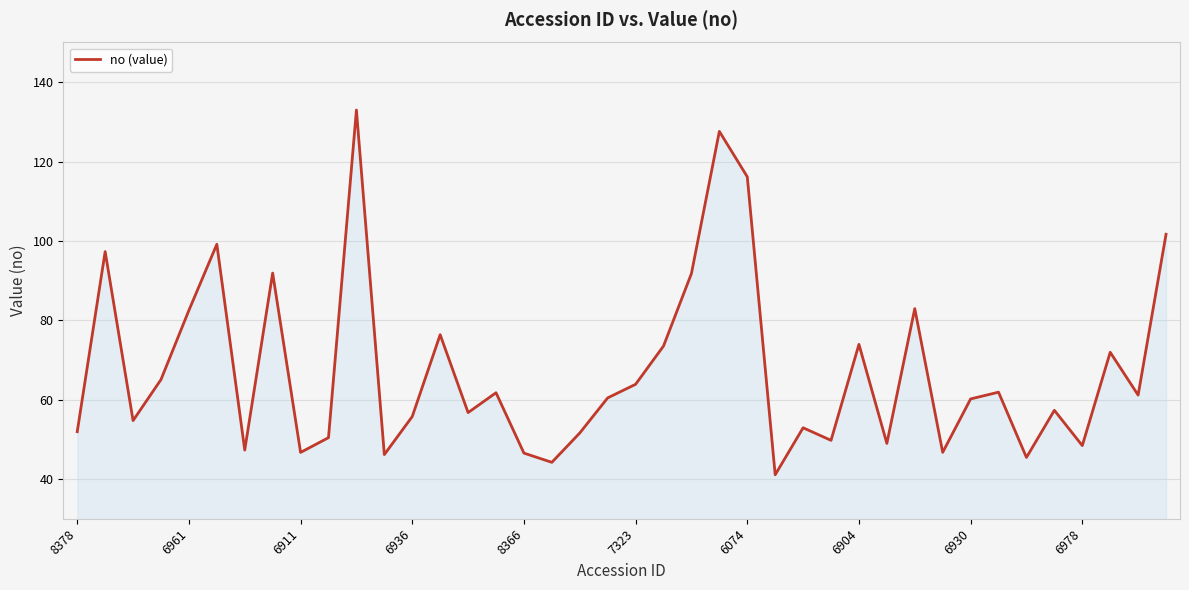

What is the maximum value shown in the chart?

133.0